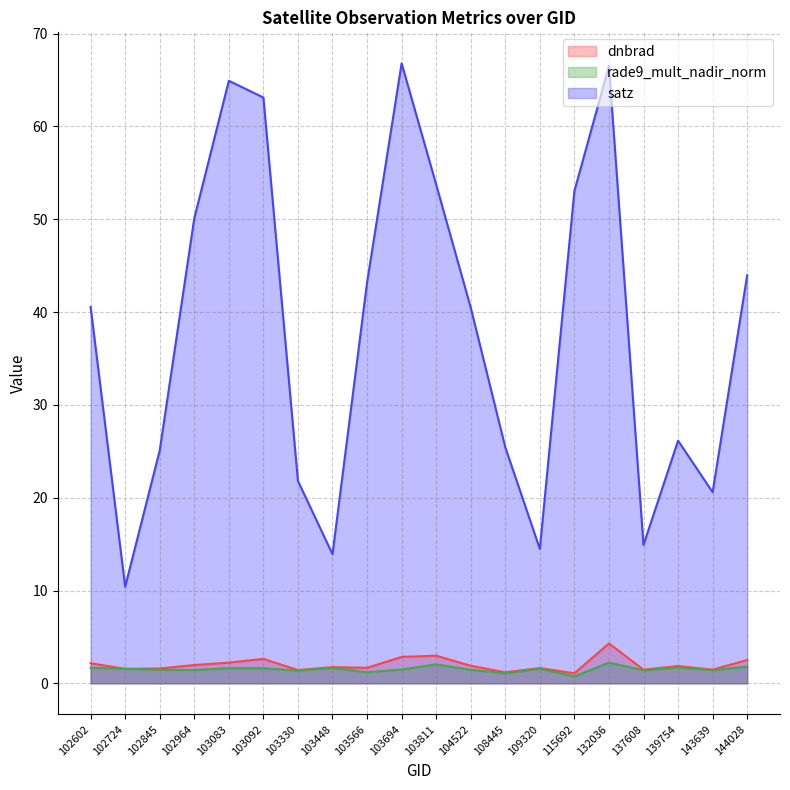

True or false: satz and rade9_mult_nadir_norm intersect in this chart.

False